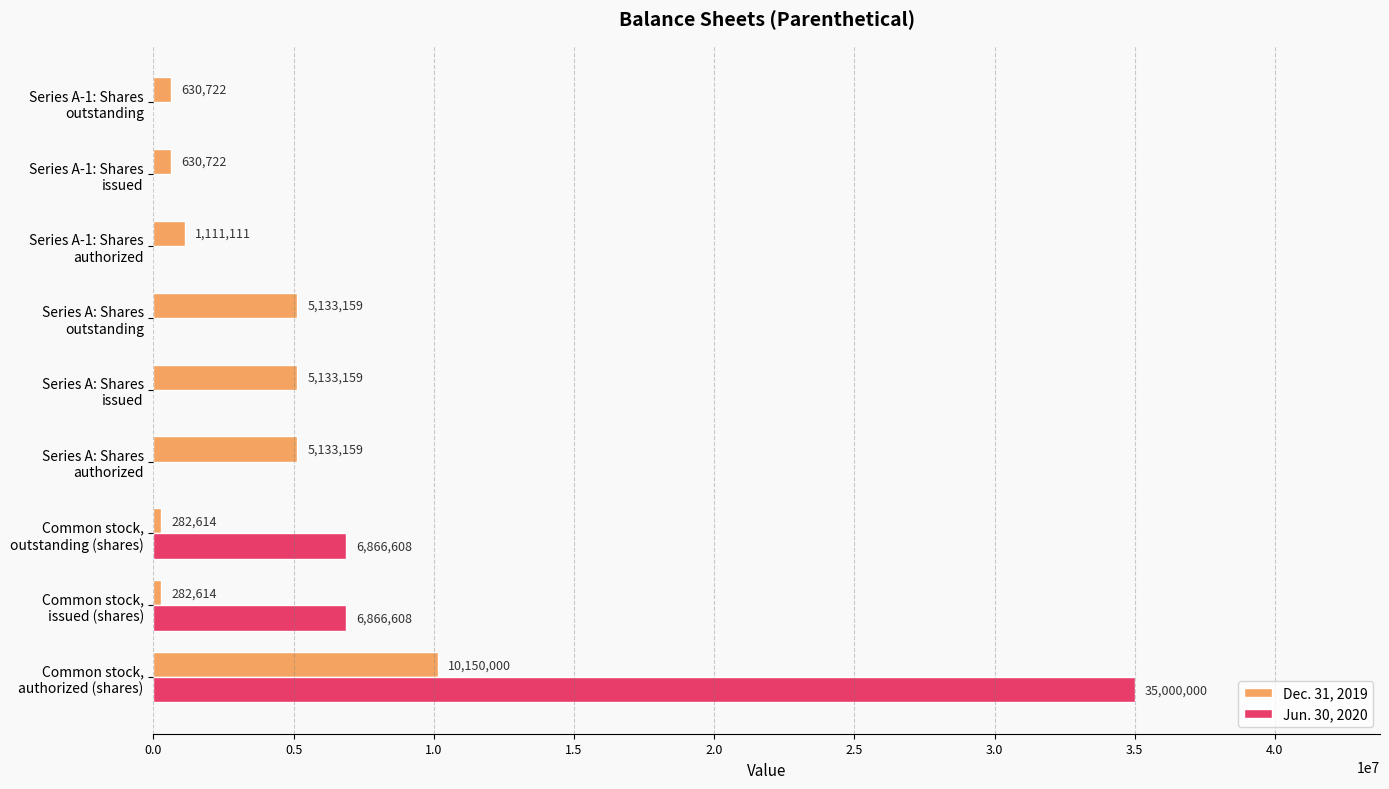

What is the sum of all Jun. 30, 2020 values?

48733216